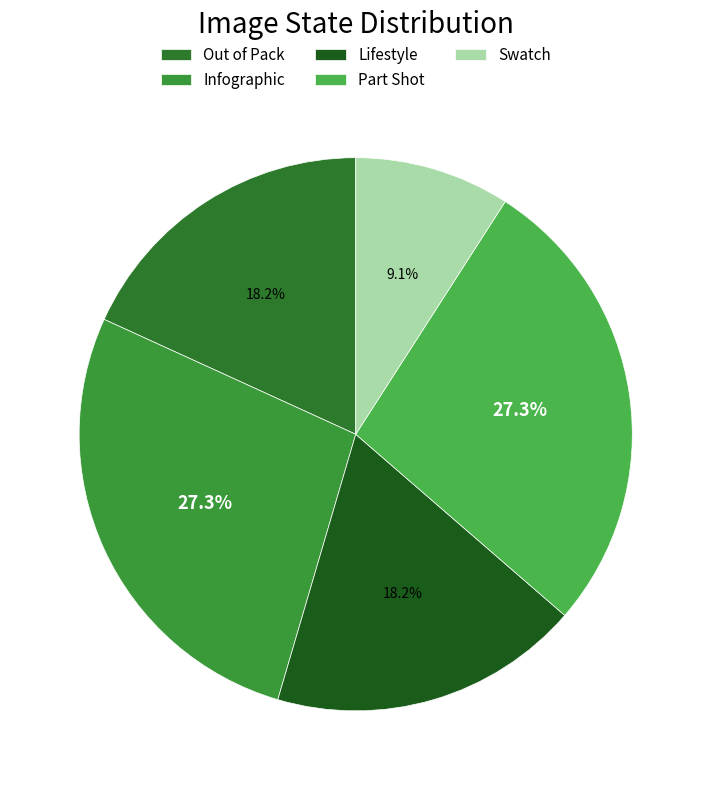

What percentage is the Swatch slice, to the nearest percent?

9%